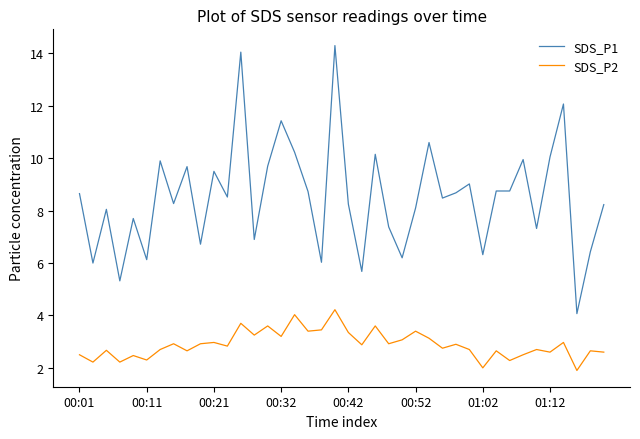

What is the difference between the maximum and minimum values in the SDS_P2 series?

2.3